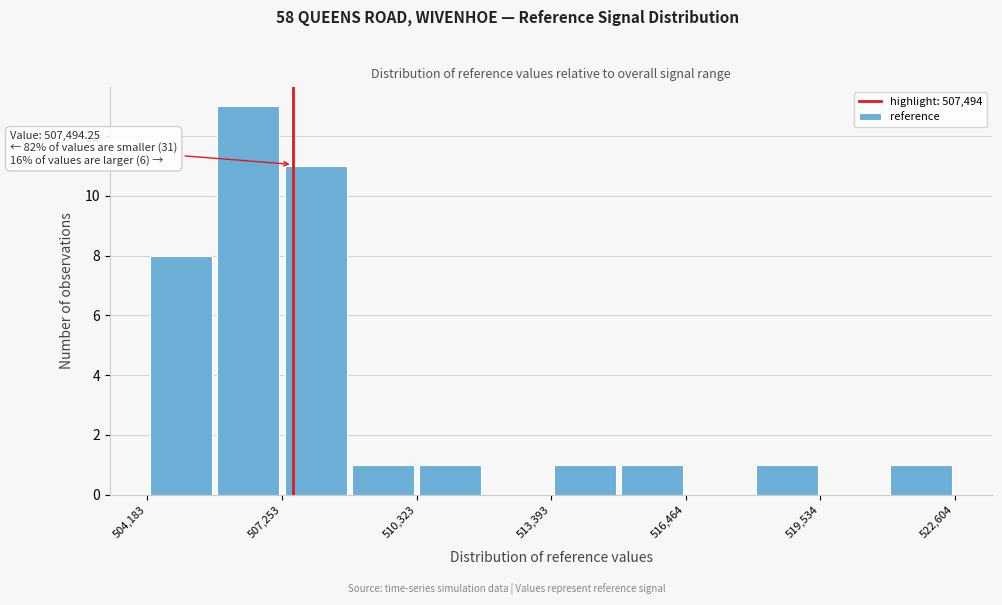

Read against the x-axis, roughly where is the centre of the tallest bar?

506500